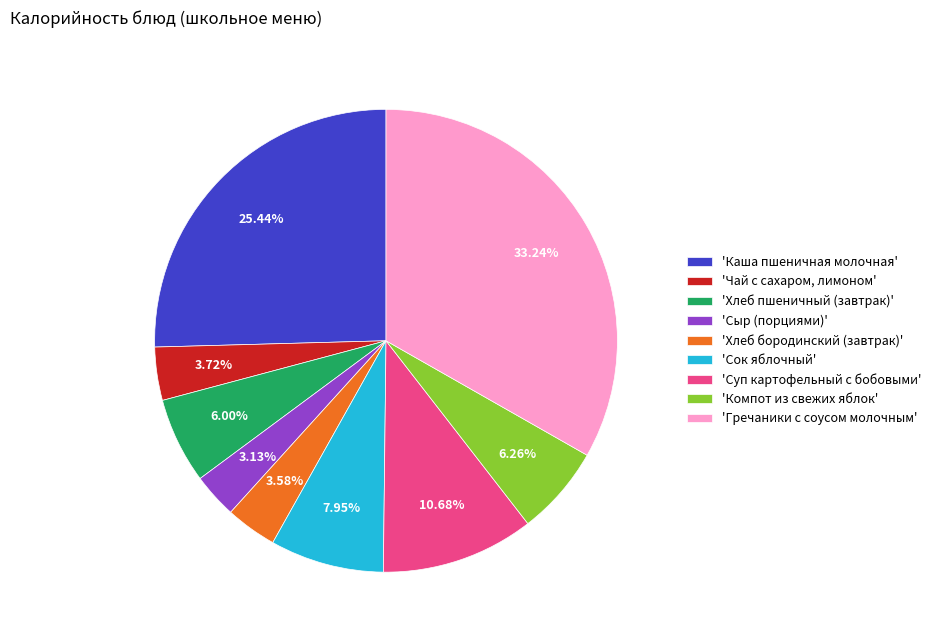

Approximately how many times larger is the value at 'Сок яблочный' compared to 'Суп картофельный с бобовыми'?

0.7